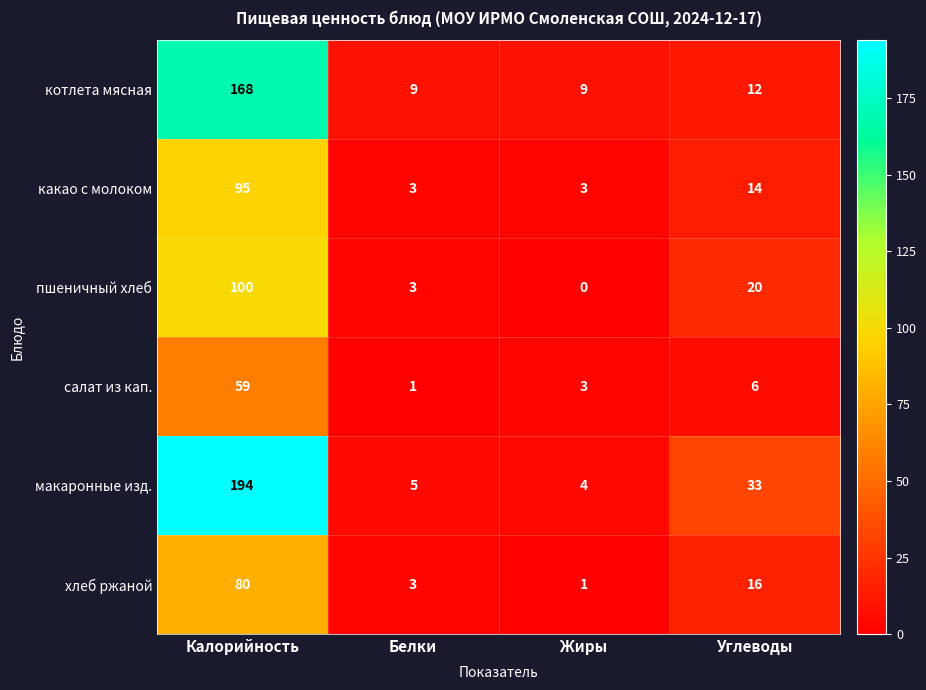

At which label does пшеничный хлеб first exceed 20?

Калорийность